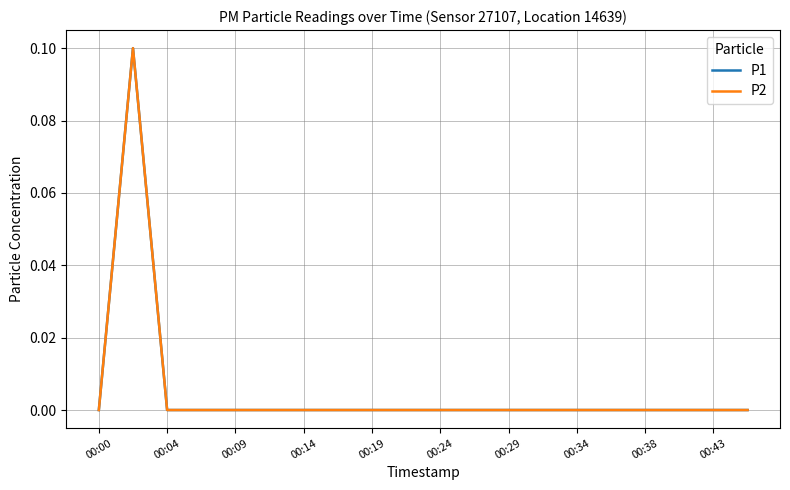

How many lines are shown in the chart?

2